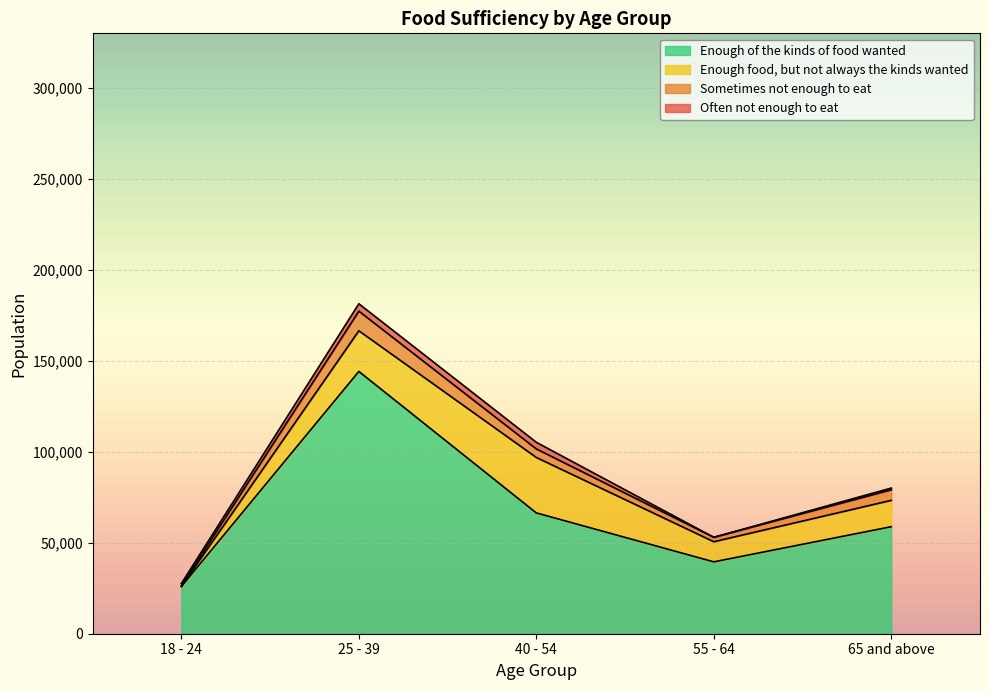

Which has a higher value, 18 - 24 or 25 - 39?

25 - 39